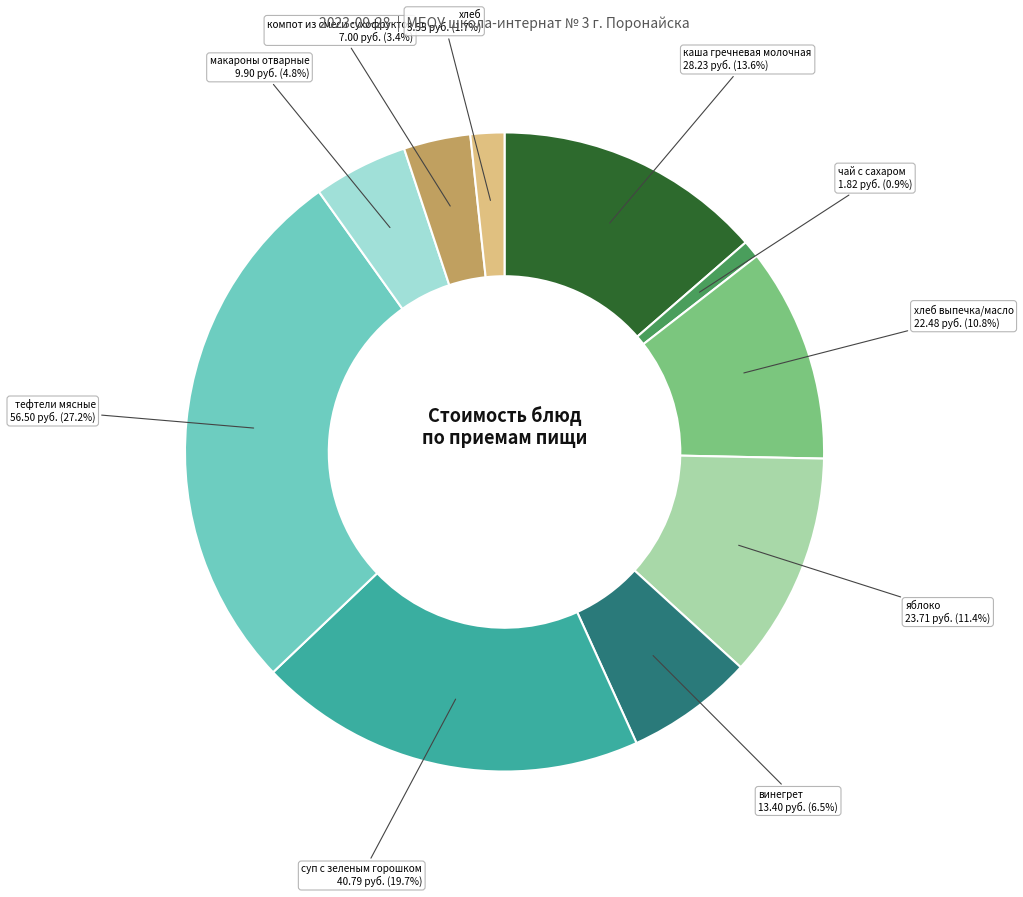

Count the number of slices in the pie.

10